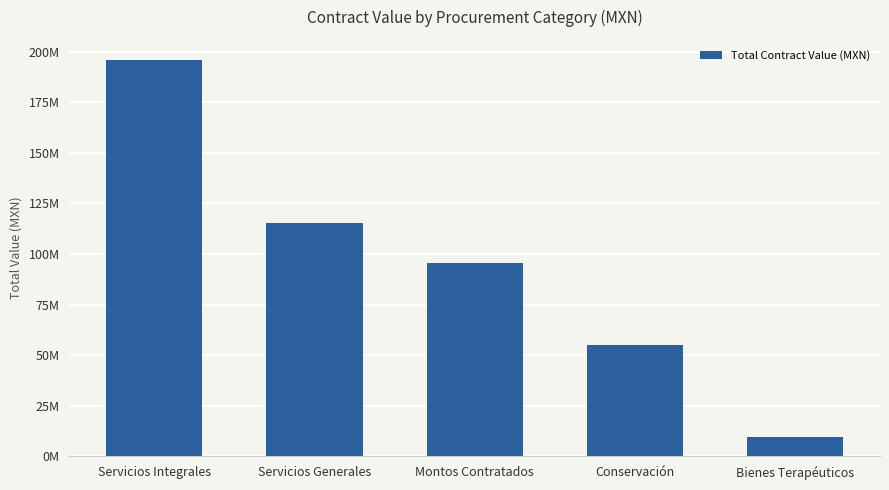

Is it true that the value at Servicios Generales is 65258832.4?

False